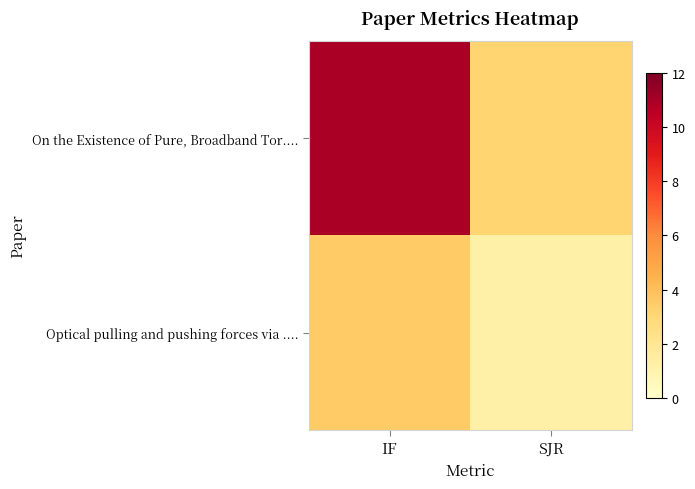

What is the smallest value displayed?

1.3